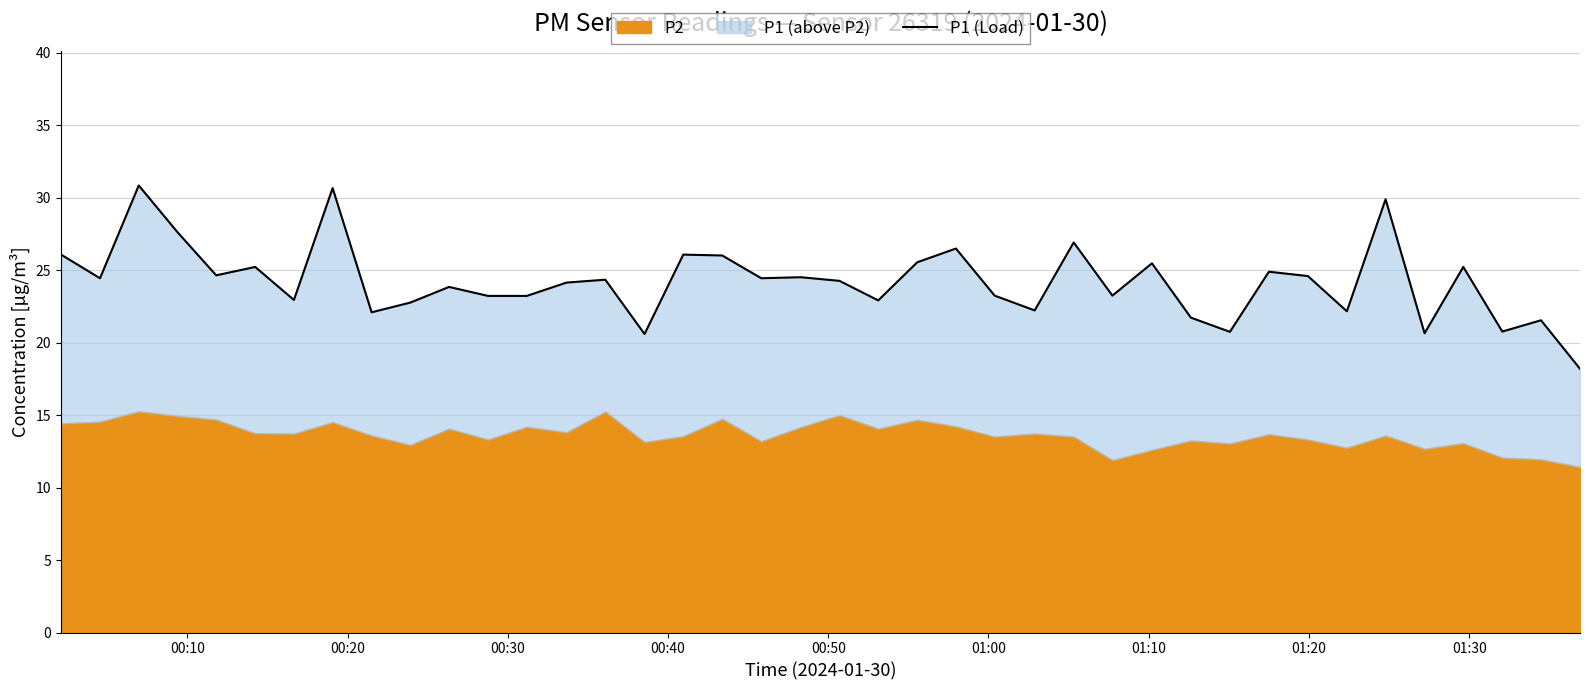

What is the difference between the maximum and minimum values?

12.7